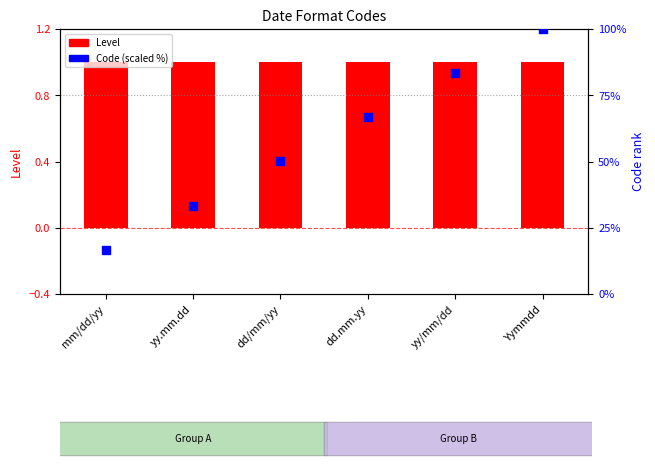

Which series contains the highest Y value?

Code (scaled %)